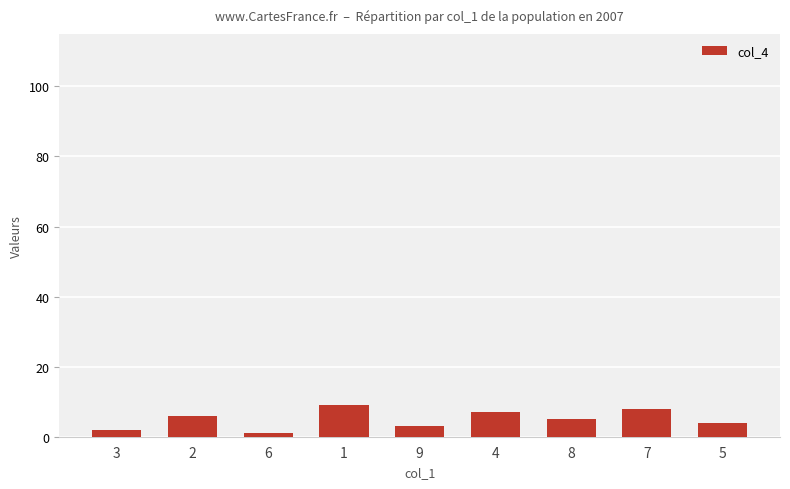

Reading left to right, extract all data points from this chart.

2	6	1	9	3	7	5	8	4